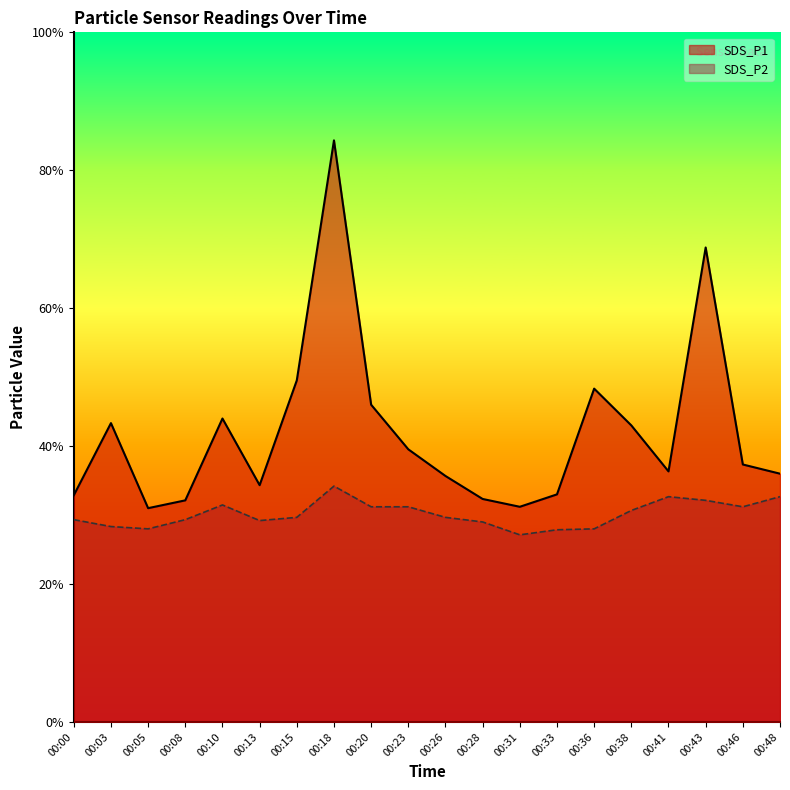

Which series has the widest spread of values?

SDS_P1